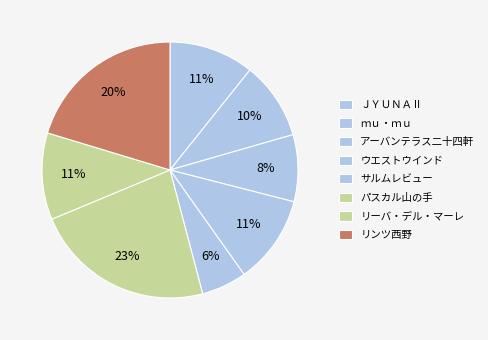

Is there a majority slice in this chart?

No